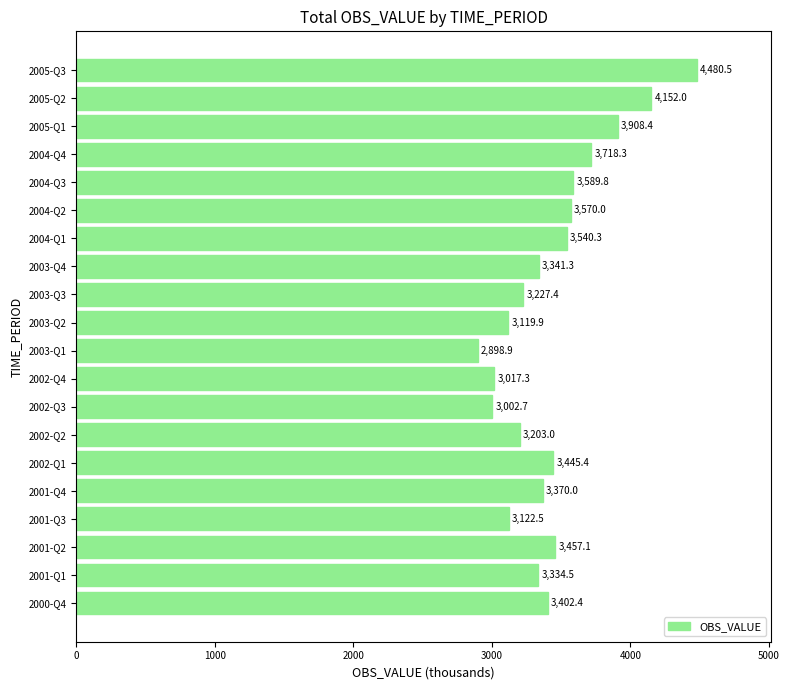

The value at 2003-Q1 is 2898.9. True or false?

True